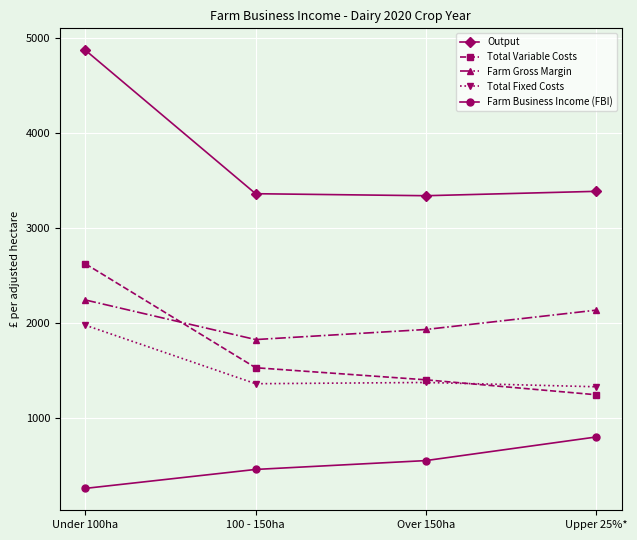

Does the chart display data point markers on the line(s)?

Yes